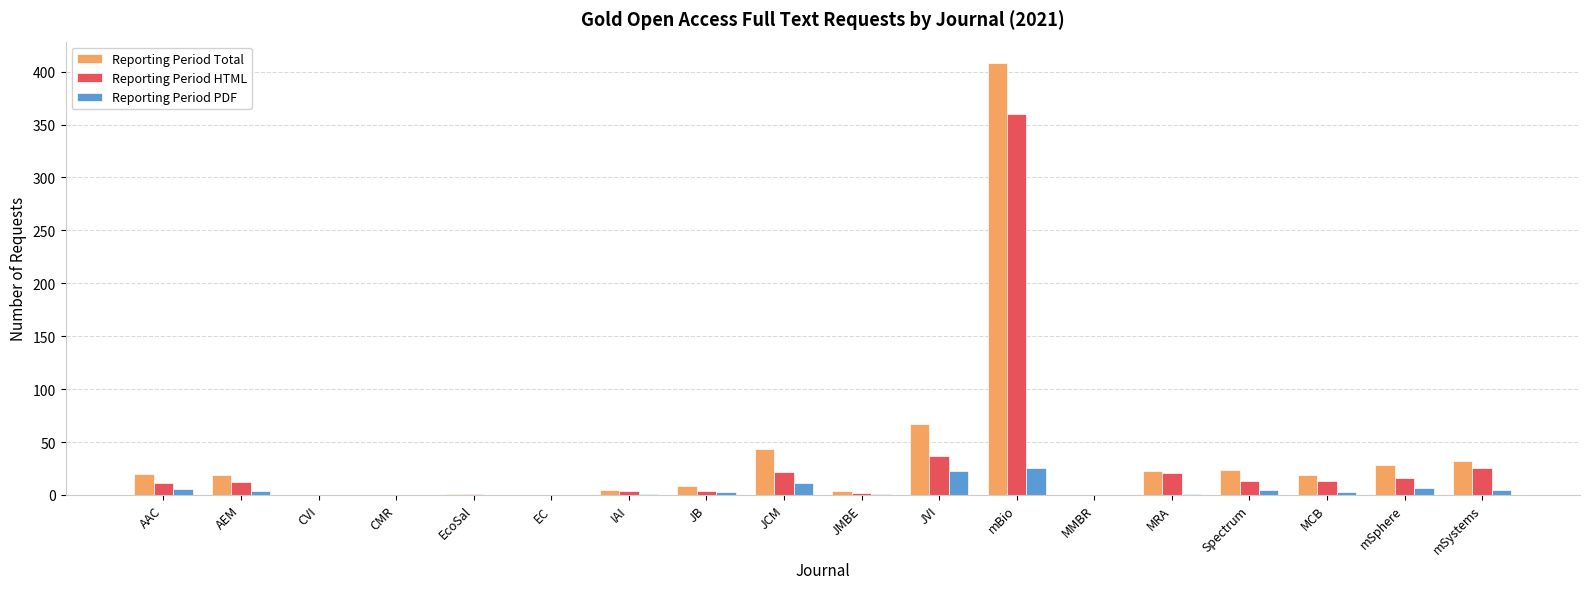

At which category is the sum across all series the highest?

mBio